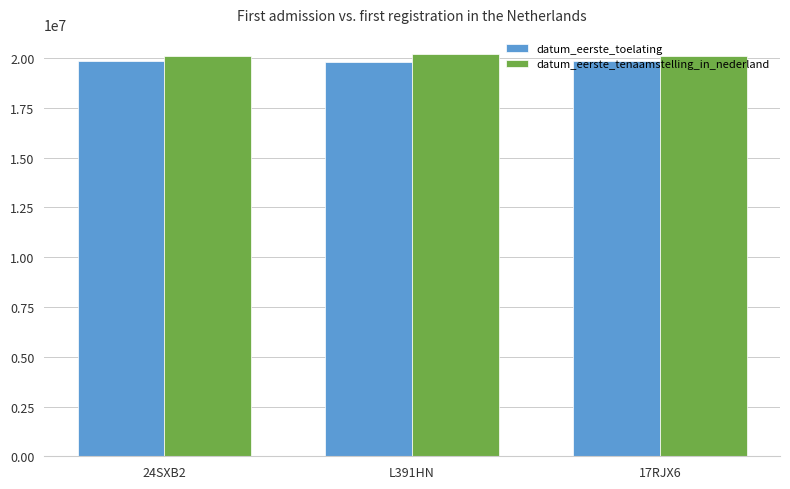

Is it true that datum_eerste_toelating equals 31720174 at 24SXB2?

False